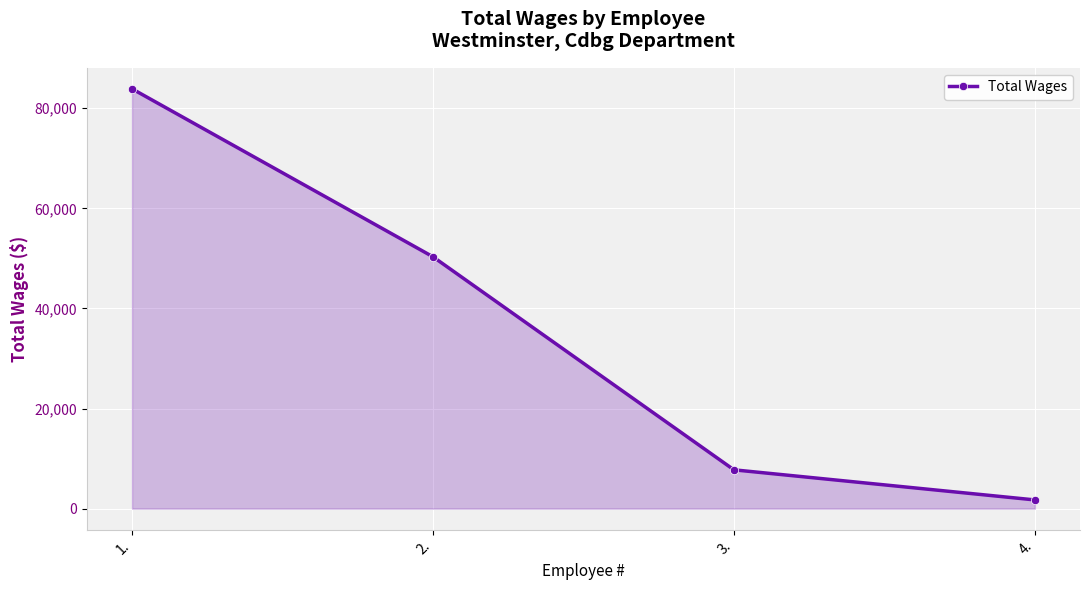

How many lines are shown in the chart?

1